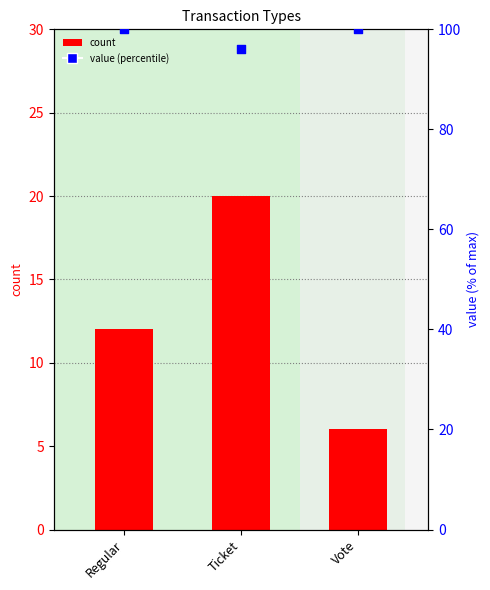

Which series has the widest spread of Y values?

count